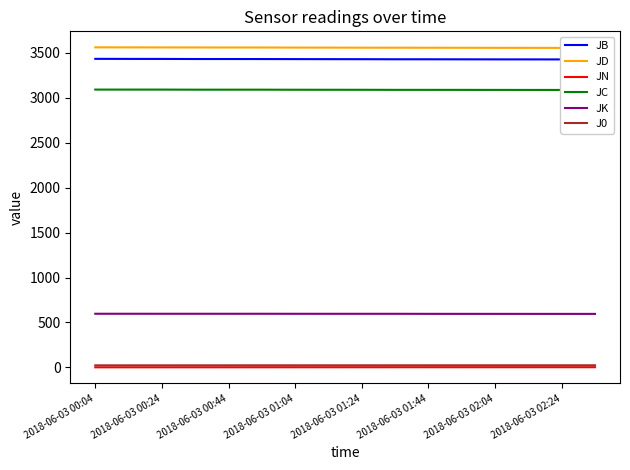

Count the J0 values in the range 23 to 24.

16